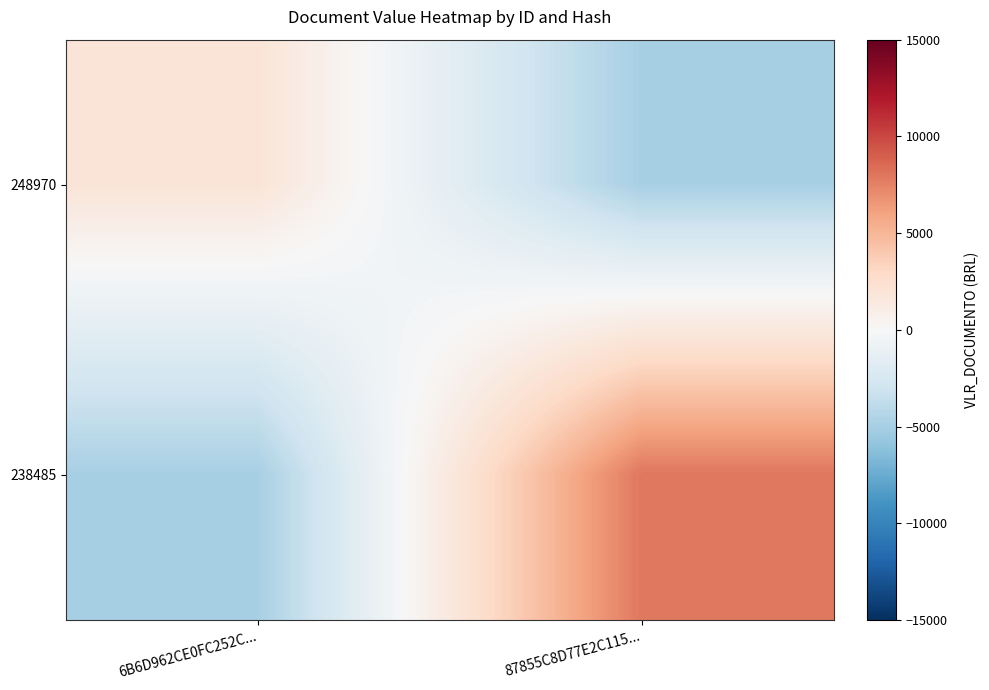

How many categories are shown in the chart?

2